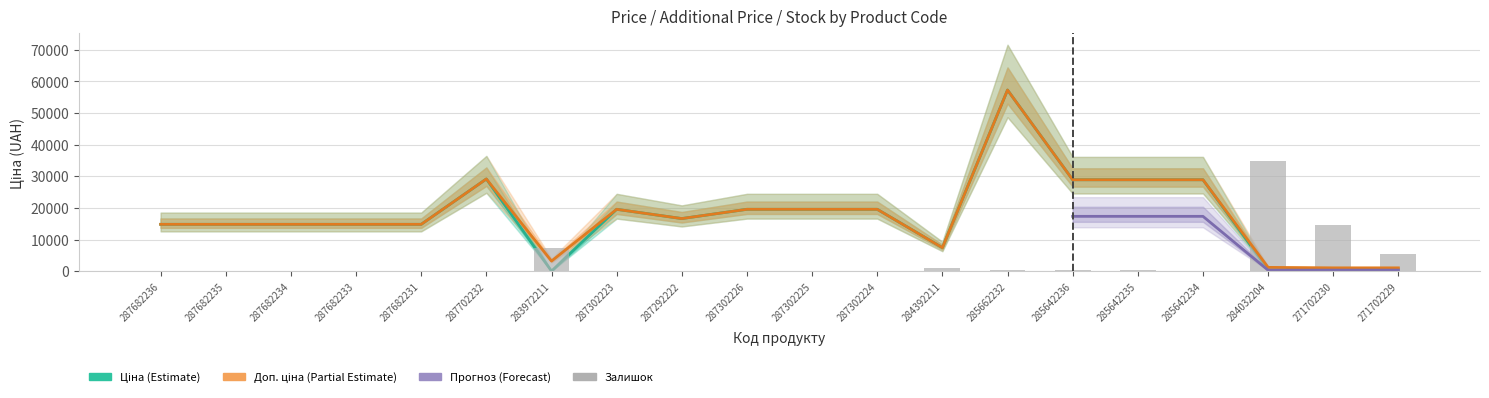

At which category is the sum across all series the highest?

285662232